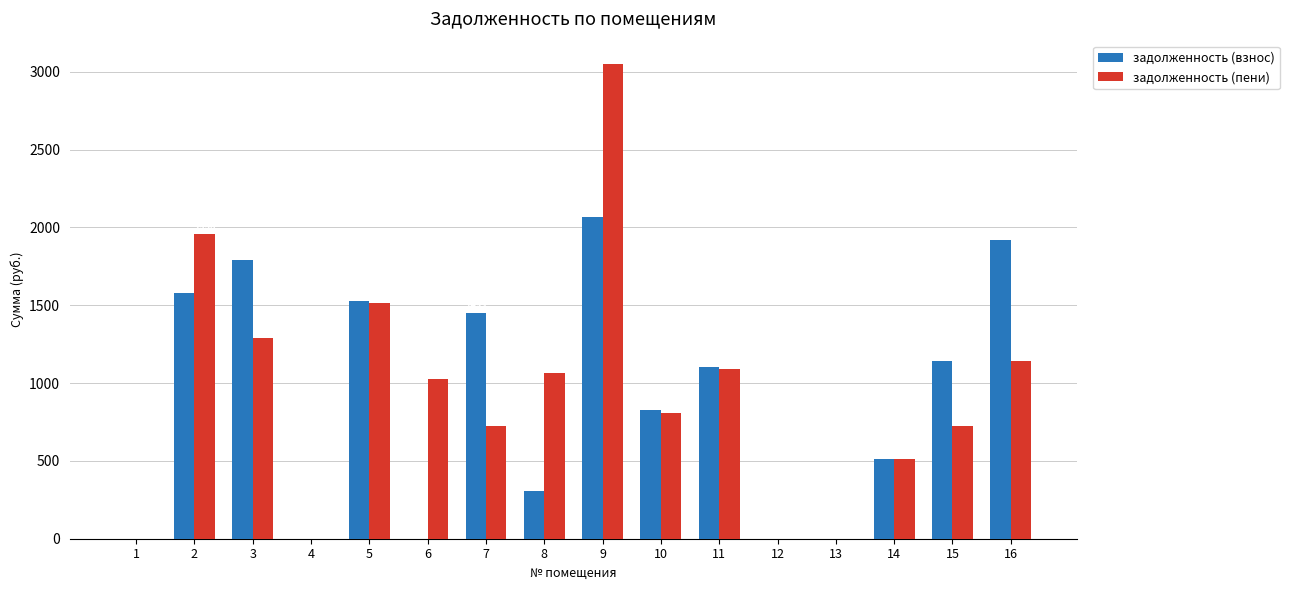

What is the maximum value shown in the chart?

3048.2